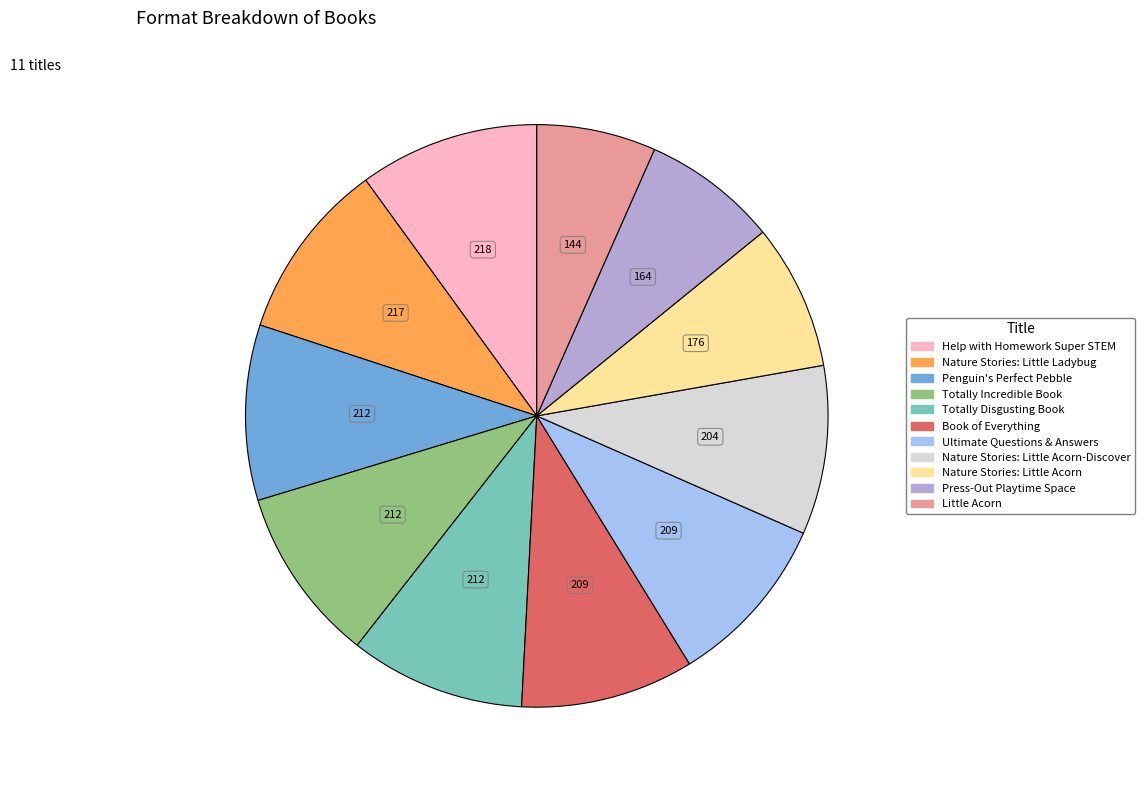

Is there any slice that represents more than half of the pie?

No